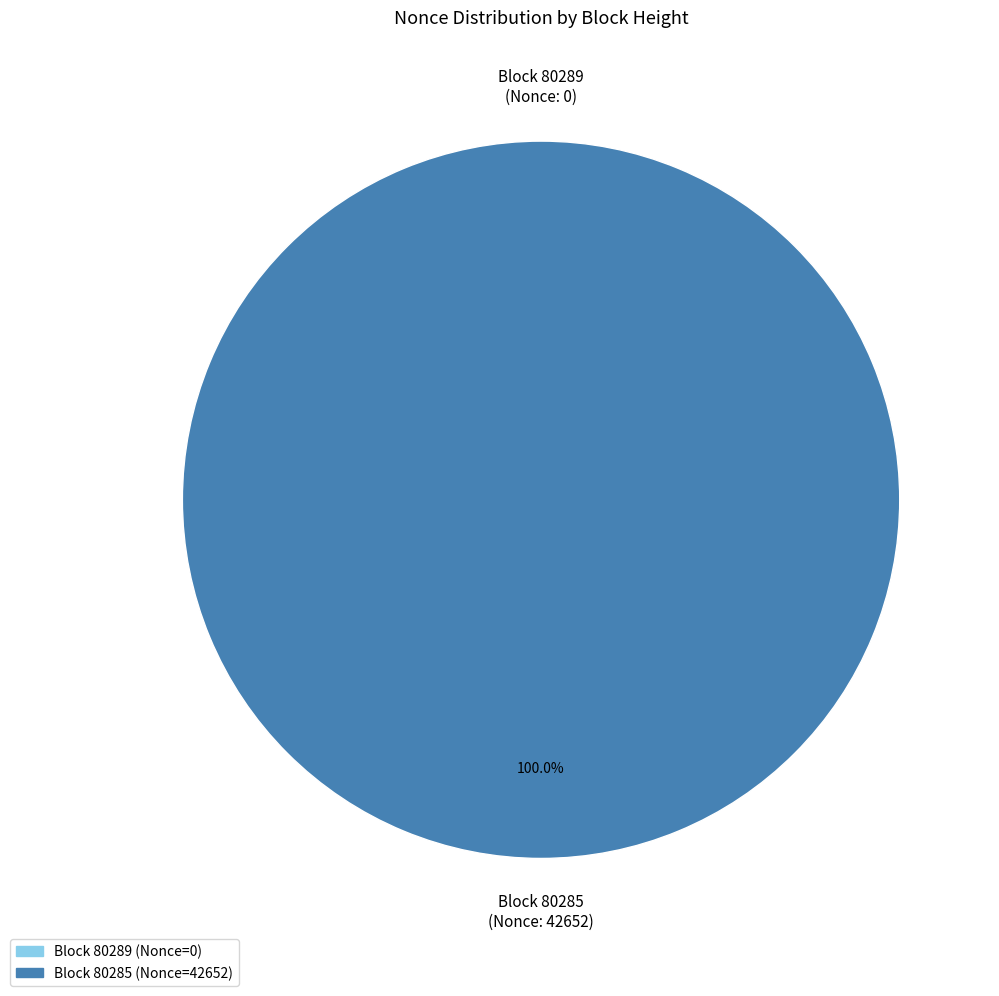

Does any single category account for the majority?

Yes